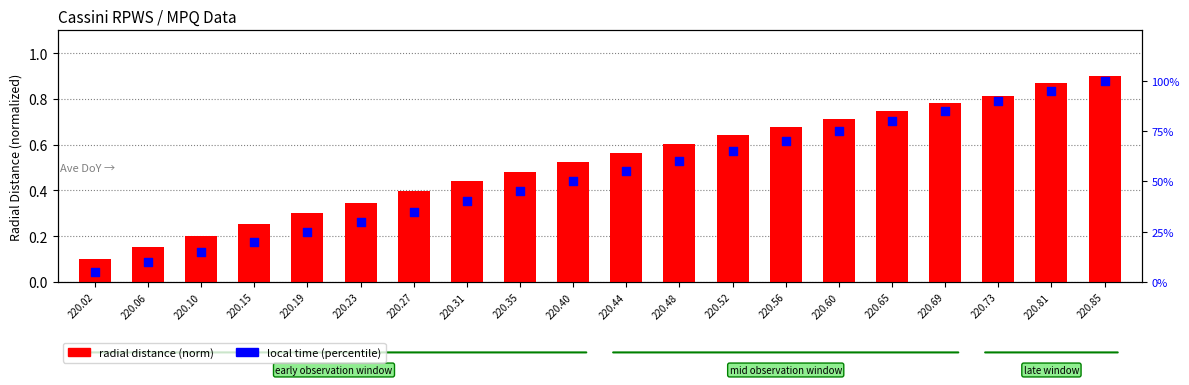

What are all the series names shown in the legend?

radial distance (norm), local time (percentile)